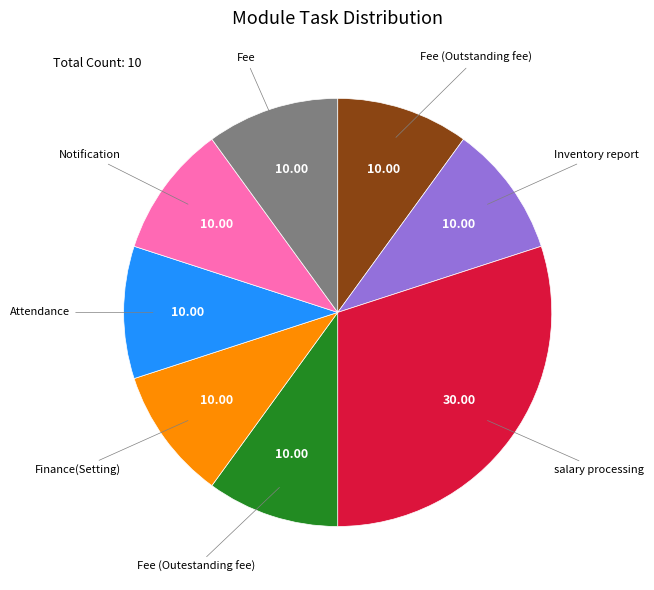

How many slices are in this pie chart?

8